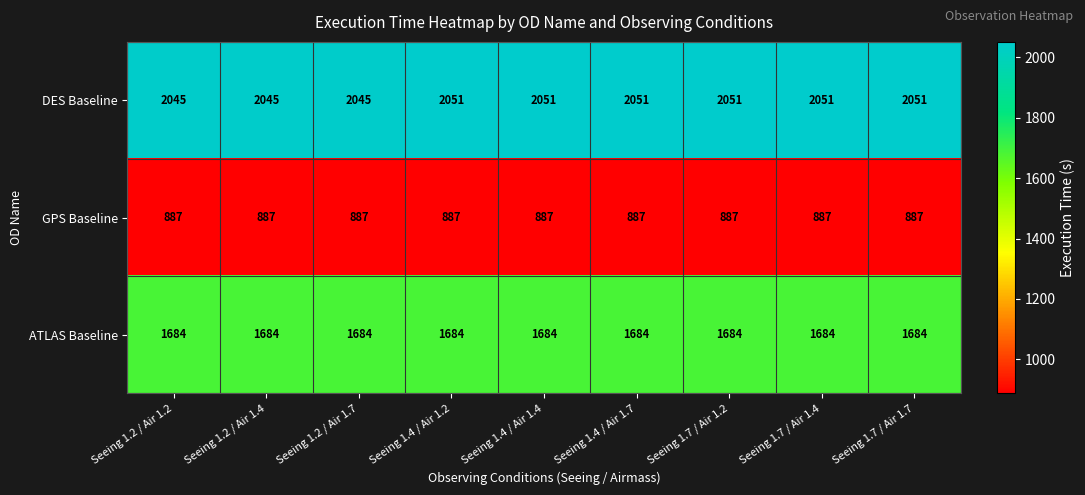

Reading left to right, what are all the values shown in this chart?

DES Baseline: Seeing 1.2 / Air 1.2=2045	Seeing 1.2 / Air 1.4=2045	Seeing 1.2 / Air 1.7=2045	Seeing 1.4 / Air 1.2=2051	Seeing 1.4 / Air 1.4=2051	Seeing 1.4 / Air 1.7=2051	Seeing 1.7 / Air 1.2=2051	Seeing 1.7 / Air 1.4=2051	Seeing 1.7 / Air 1.7=2051
GPS Baseline: Seeing 1.2 / Air 1.2=887	Seeing 1.2 / Air 1.4=887	Seeing 1.2 / Air 1.7=887	Seeing 1.4 / Air 1.2=887	Seeing 1.4 / Air 1.4=887	Seeing 1.4 / Air 1.7=887	Seeing 1.7 / Air 1.2=887	Seeing 1.7 / Air 1.4=887	Seeing 1.7 / Air 1.7=887
ATLAS Baseline: Seeing 1.2 / Air 1.2=1684	Seeing 1.2 / Air 1.4=1684	Seeing 1.2 / Air 1.7=1684	Seeing 1.4 / Air 1.2=1684	Seeing 1.4 / Air 1.4=1684	Seeing 1.4 / Air 1.7=1684	Seeing 1.7 / Air 1.2=1684	Seeing 1.7 / Air 1.4=1684	Seeing 1.7 / Air 1.7=1684